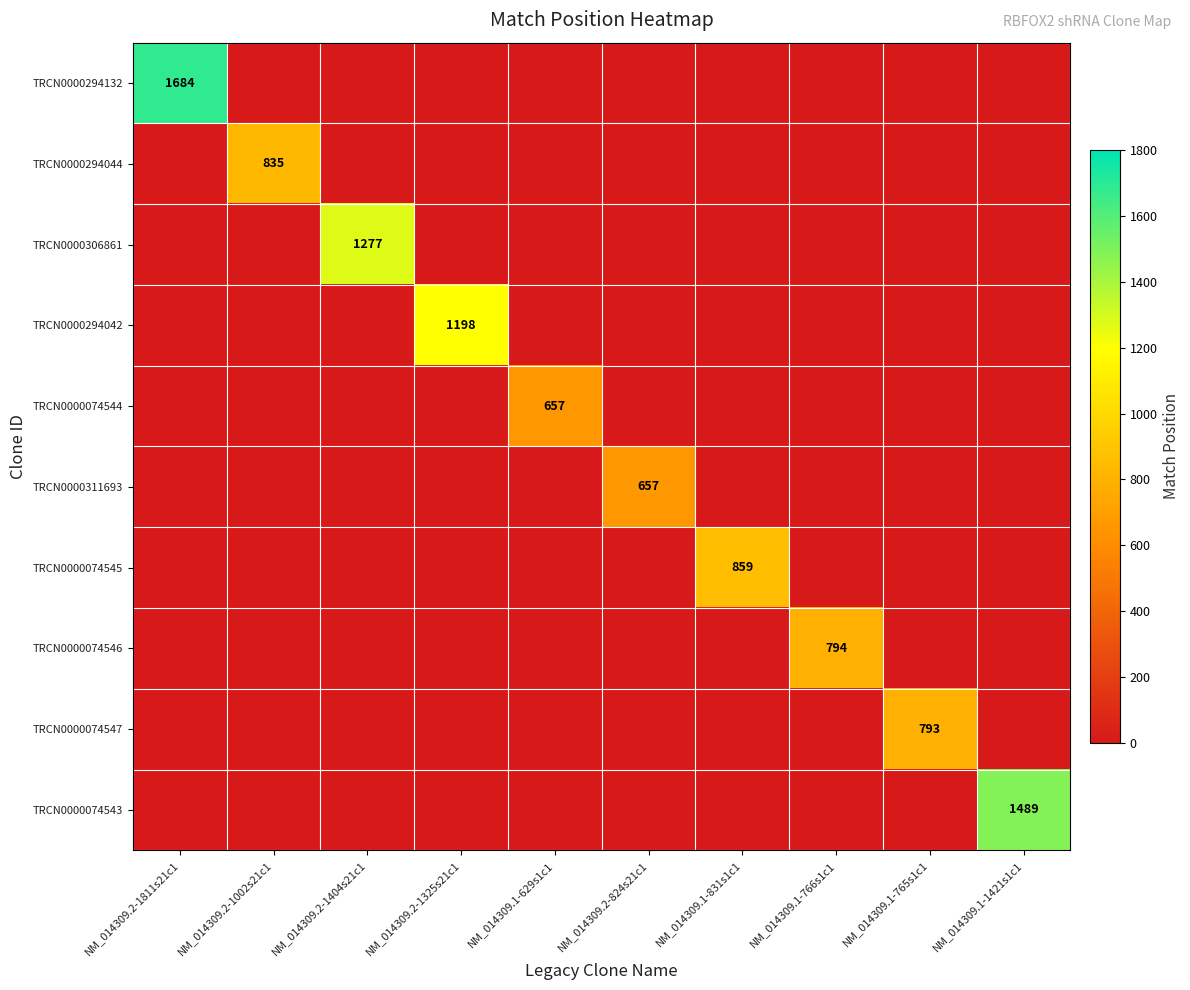

Which label corresponds to the smallest value in the chart?

NM_014309.2-1002s21c1